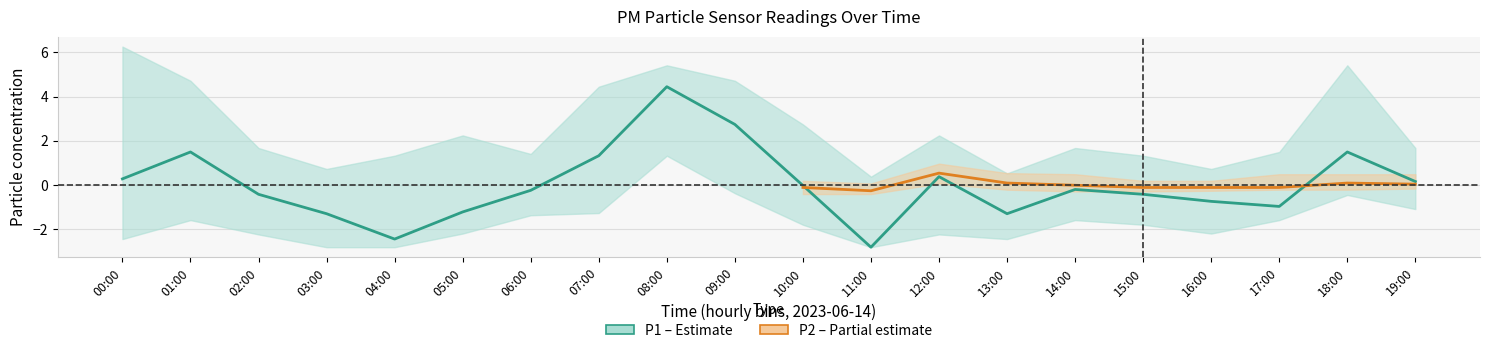

True or false: P1_lower and P1_upper intersect in this chart.

False